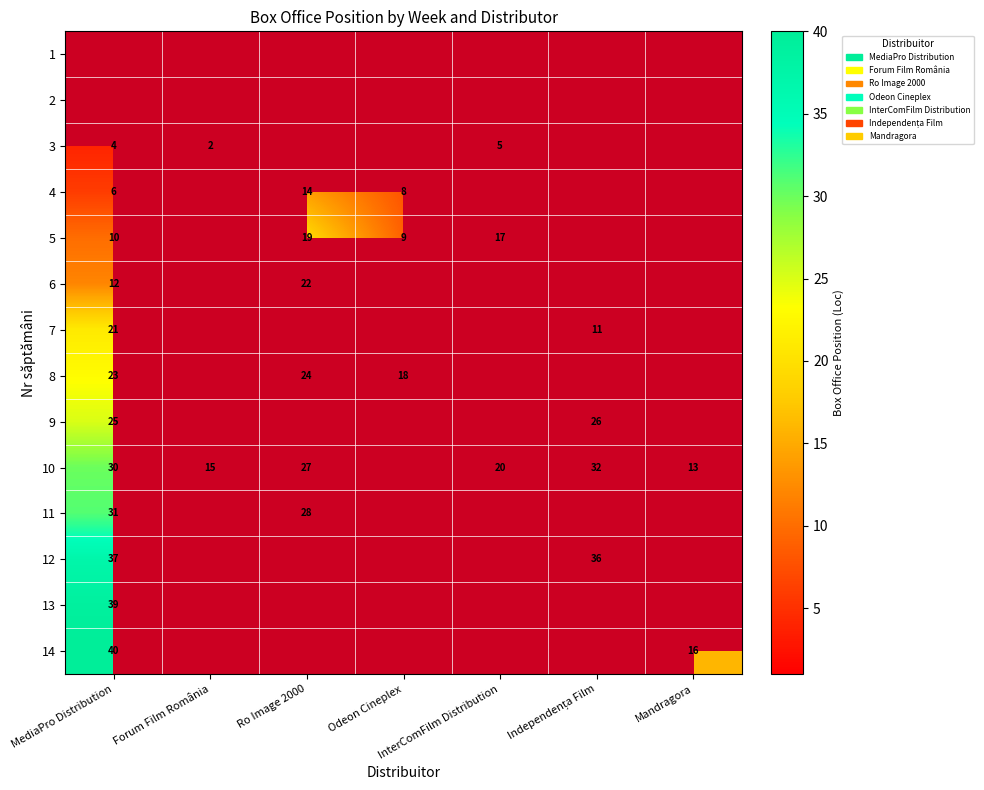

The 14 series shows 20 at MediaPro Distribution. True or false?

False